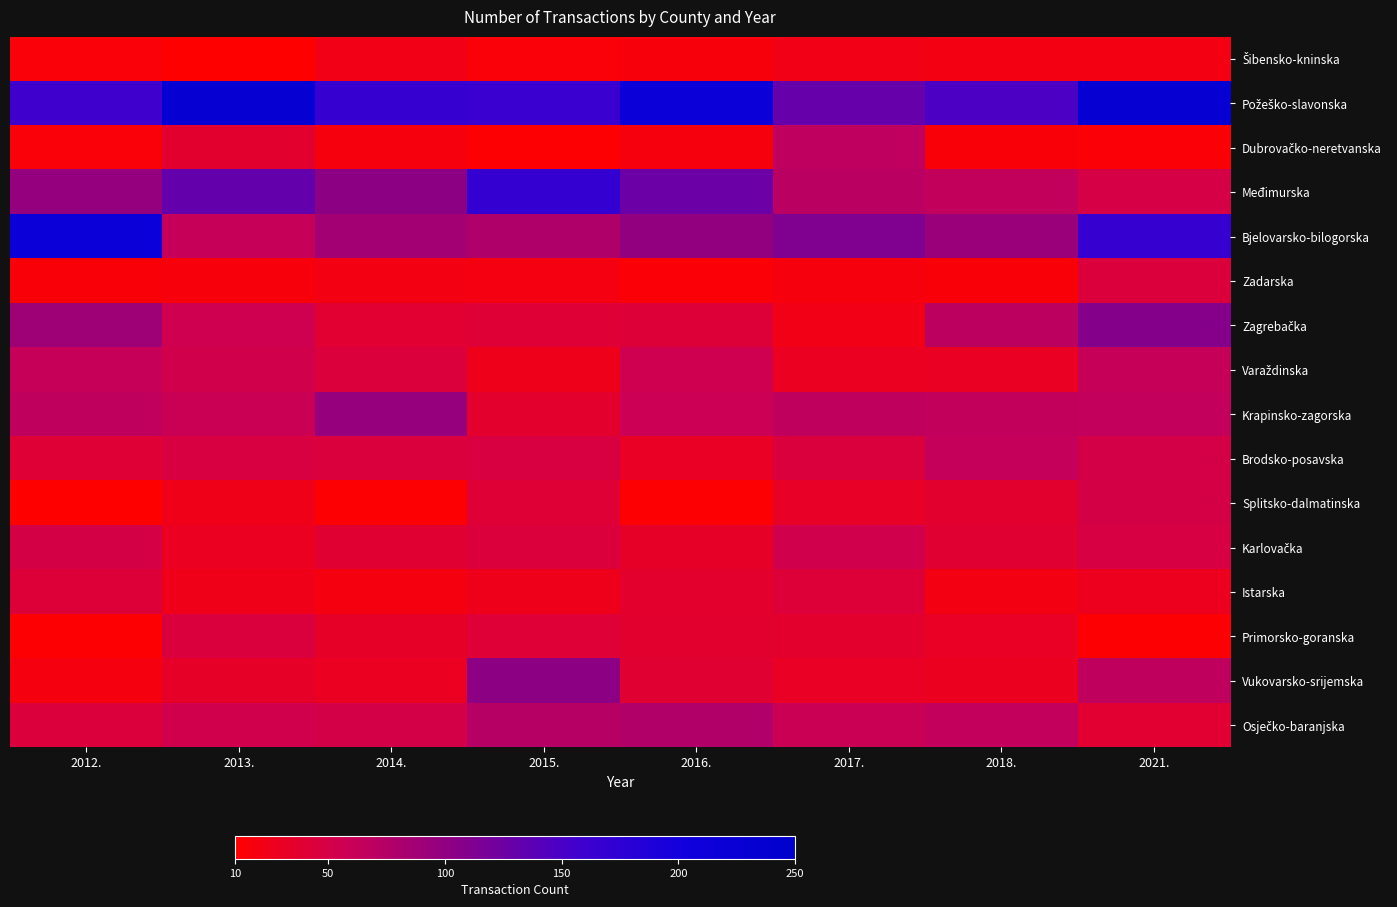

How many series are shown in this chart?

16